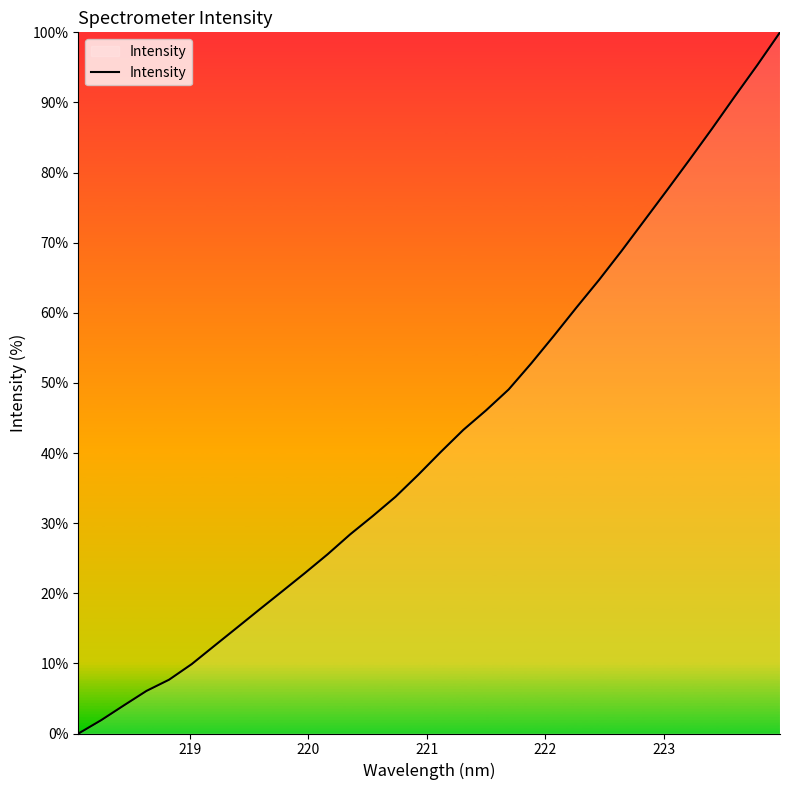

How many values are above zero?

31